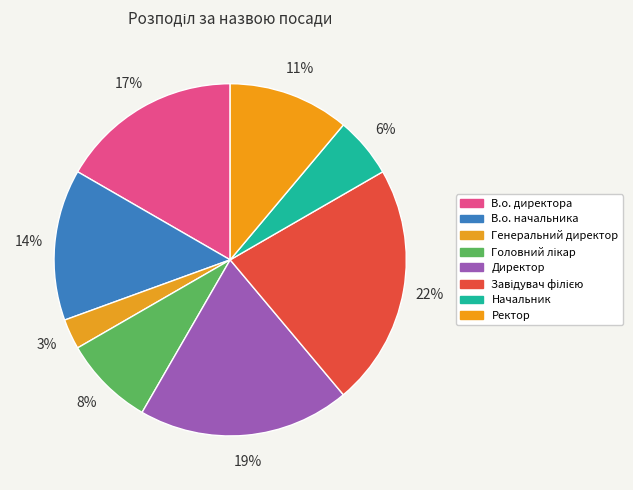

Is there a majority slice in this chart?

No